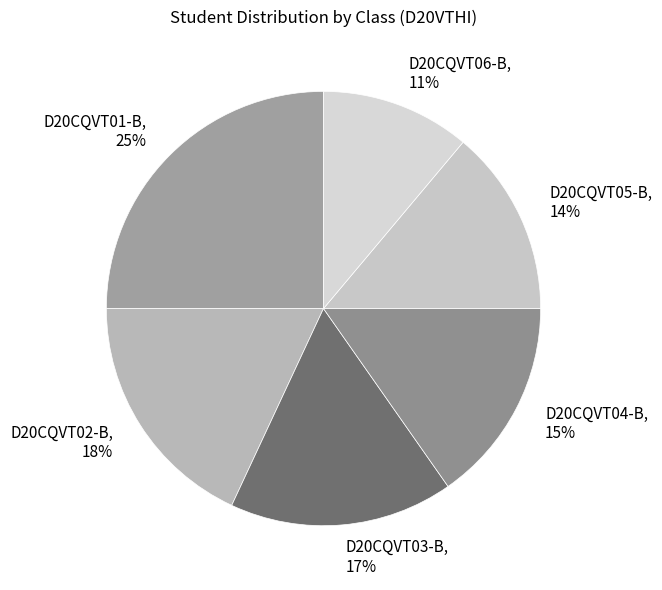

What is the smallest slice in the pie chart?

D20CQVT06-B